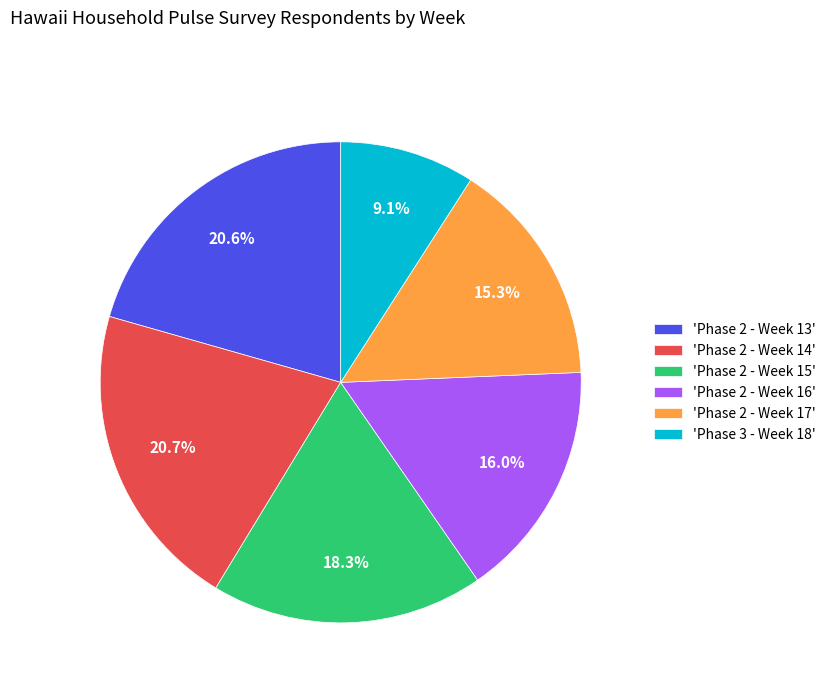

Do 'Phase 2 - Week 14' and 'Phase 3 - Week 18' together represent more than half of the pie?

No